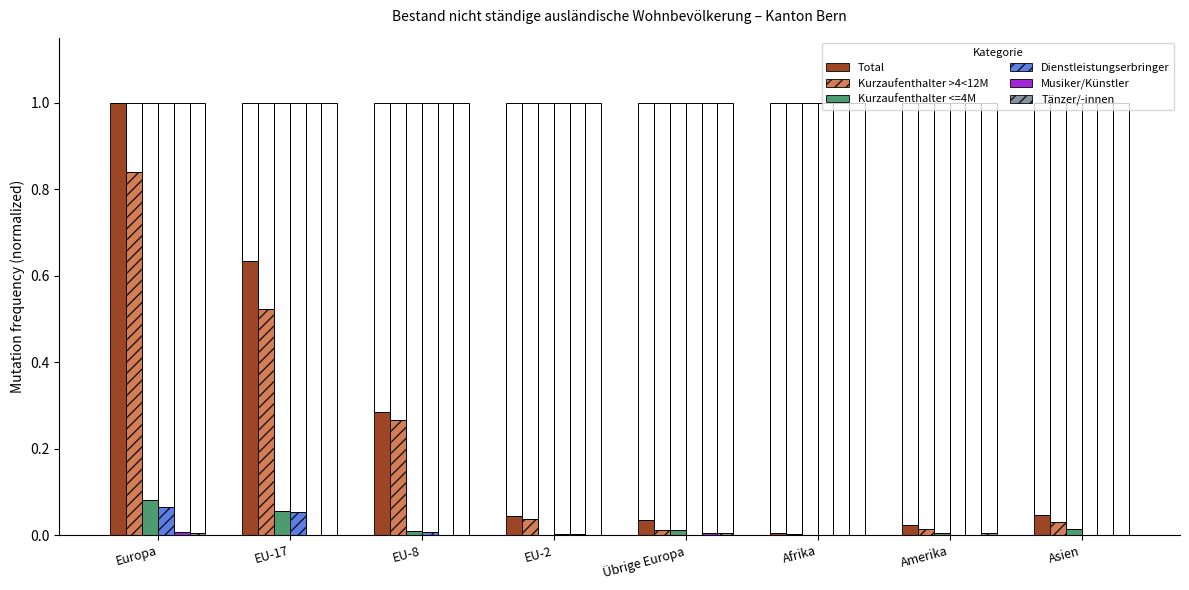

What are all the series names shown in the legend?

Total, Kurzaufenthalter >4<12M, Kurzaufenthalter <=4M, Dienstleistungserbringer, Musiker/Künstler, Tänzer/-innen